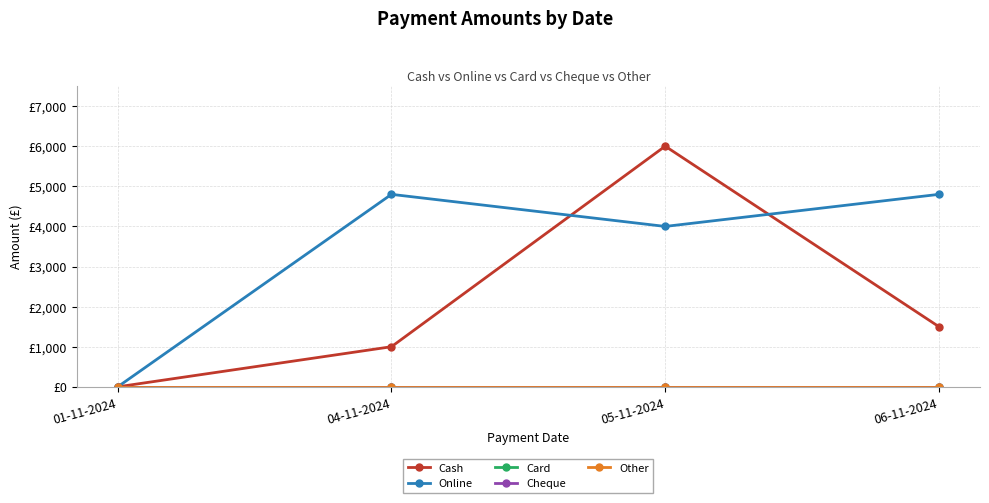

What is the label of the 2nd point from the left?

04-11-2024